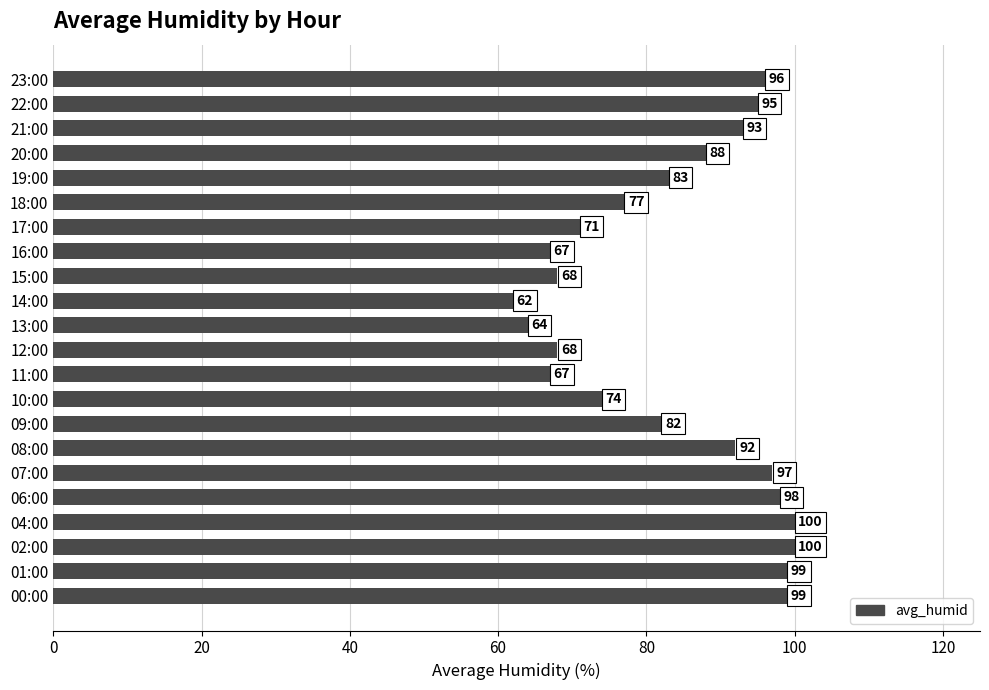

What is the difference between the maximum and second lowest values?

36